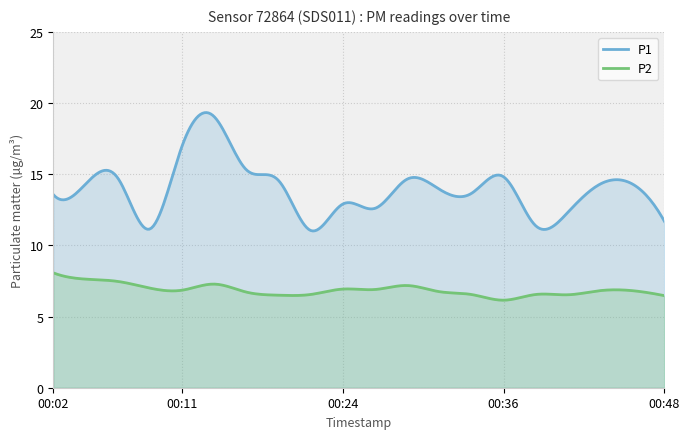

Between 00:16 and 00:06, which is larger?

00:16